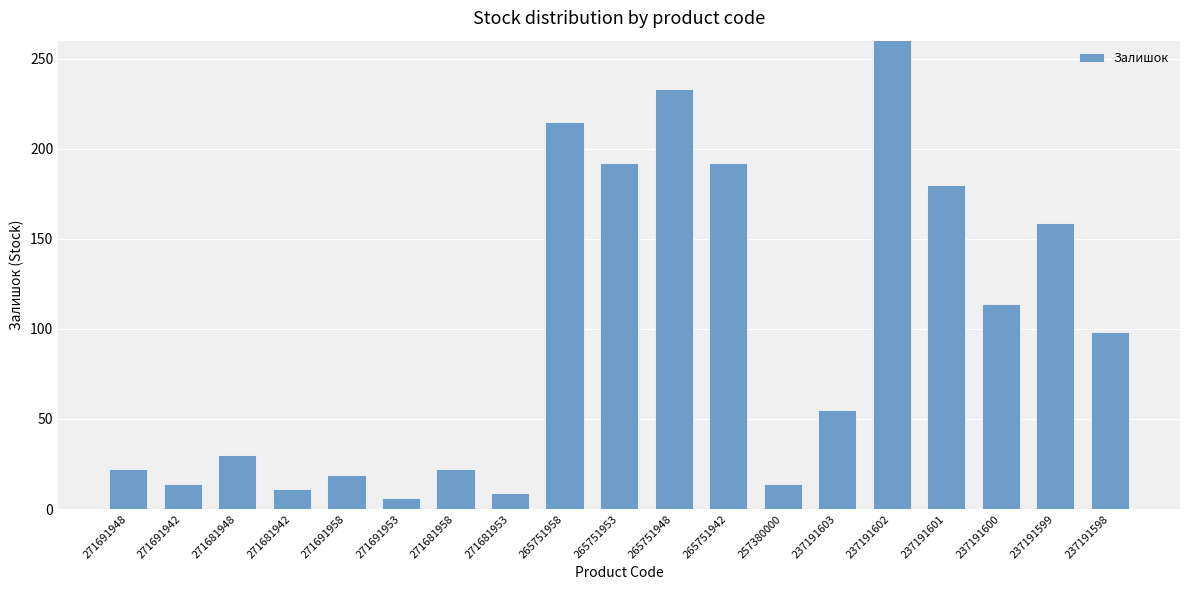

Reading left to right, extract all data points from this chart.

271691948=22	271691942=14	271681948=30	271681942=11	271691958=19	271691953=6	271681958=22	271681953=9	265751958=215	265751953=192	265751948=233	265751942=192	257380000=14	237191603=55	237191602=370	237191601=180	237191600=114	237191599=159	237191598=98